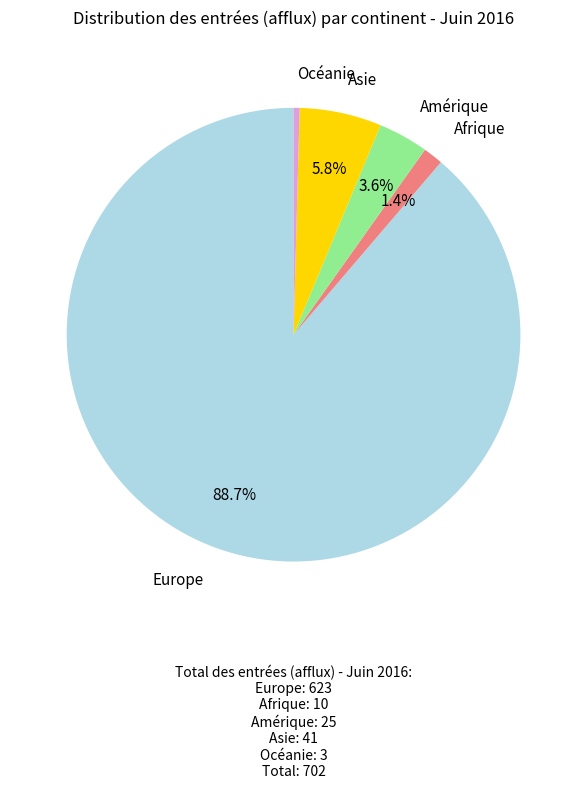

The Europe slice represents 80% of the pie. True or false?

False